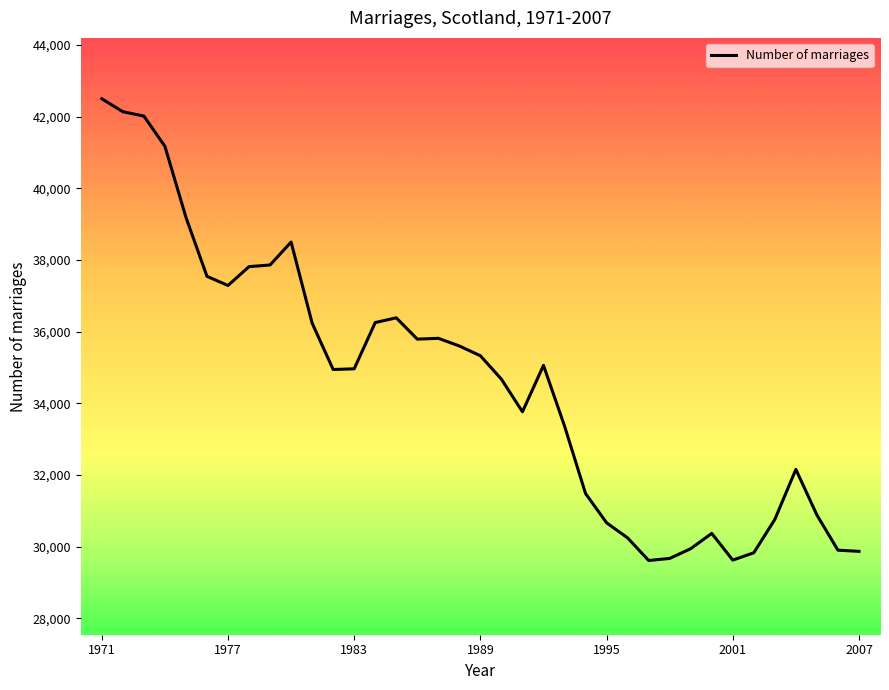

What is the smallest value displayed?

29611